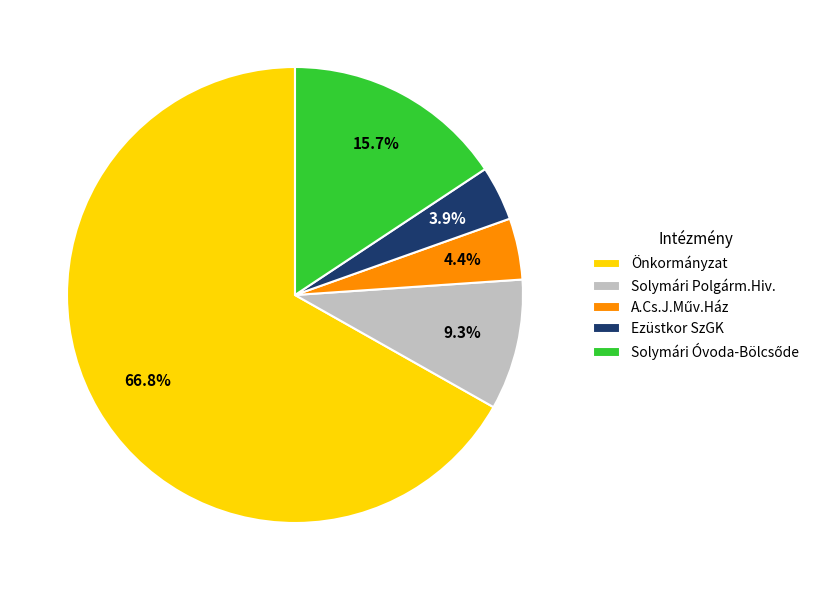

Is the sum of Önkormányzat and Solymári Polgárm.Hiv. greater than half?

Yes